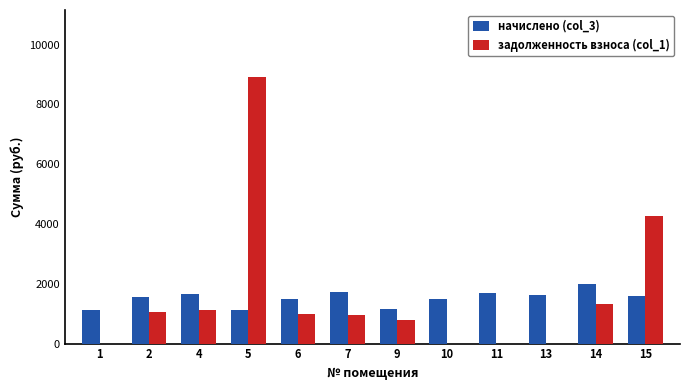

Count the number of categories in the chart.

12